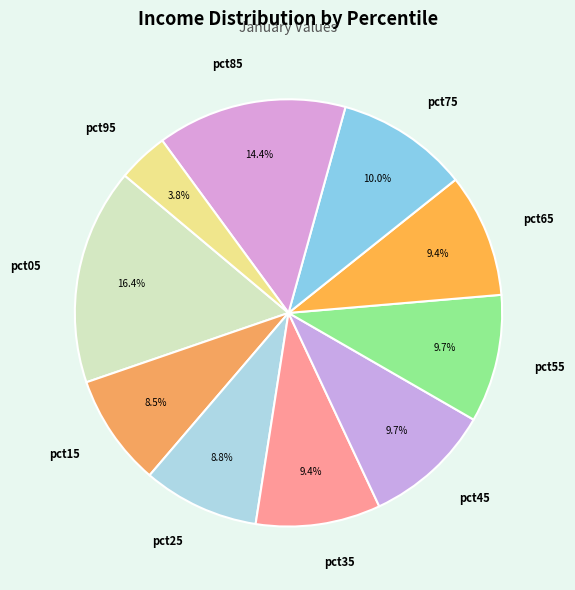

How many slices are in this pie chart?

10